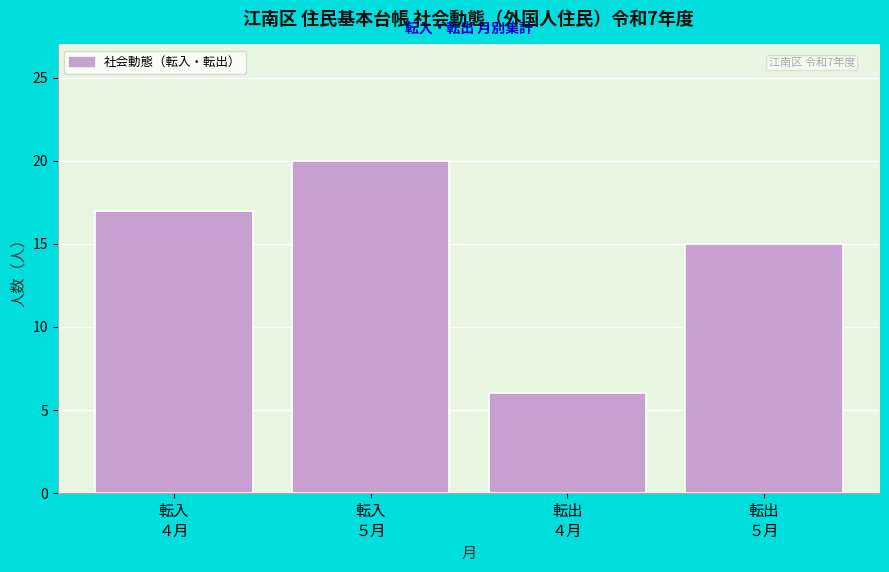

Reading left to right, list all the values displayed in this chart.

17	20	6	15